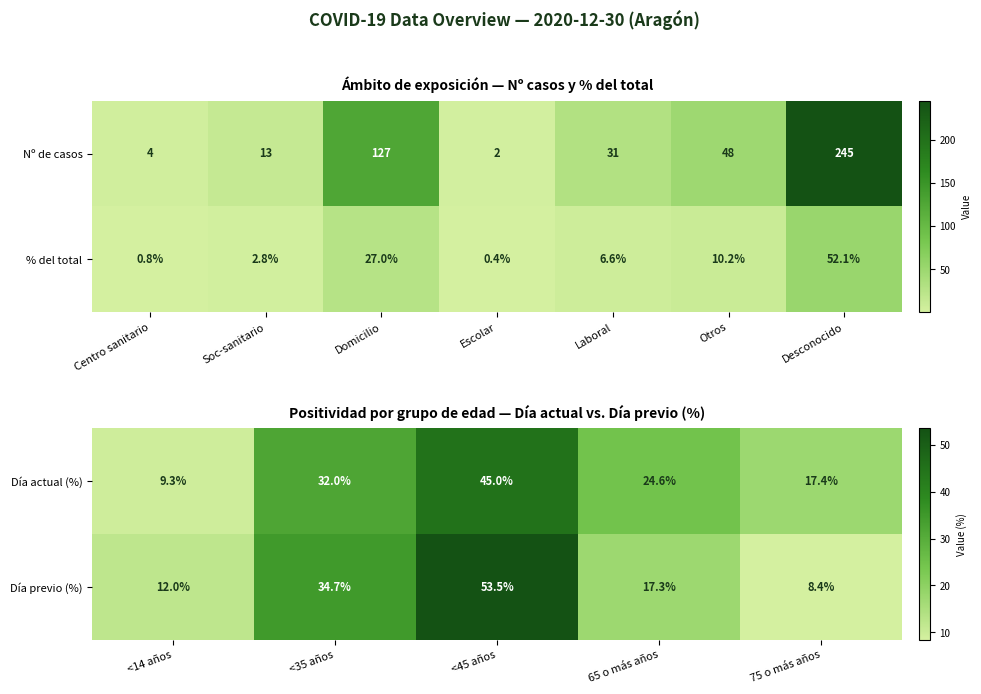

What value does the Día previo (%) series have at <45 años?

53.5